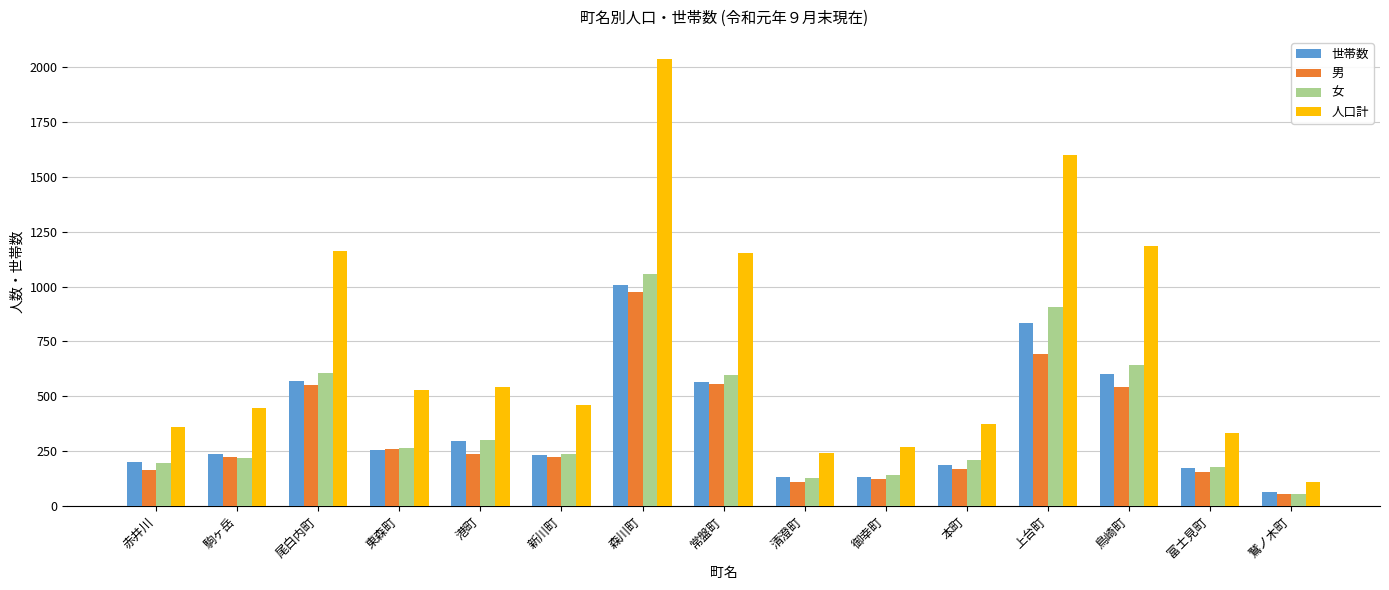

What is the maximum value for 女?

1058